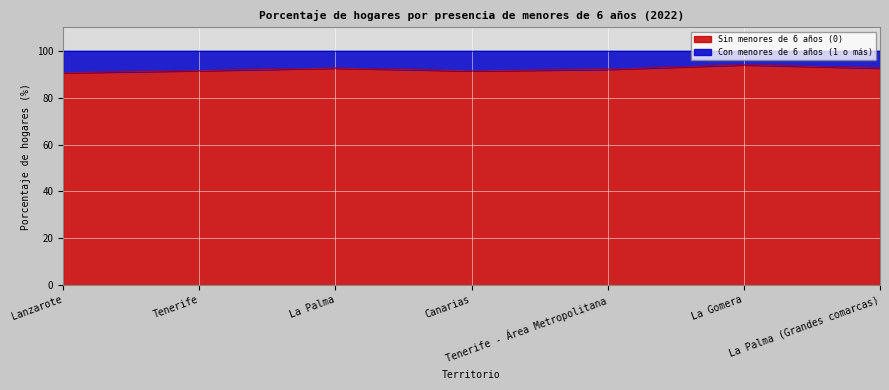

What is the average value?

92.1